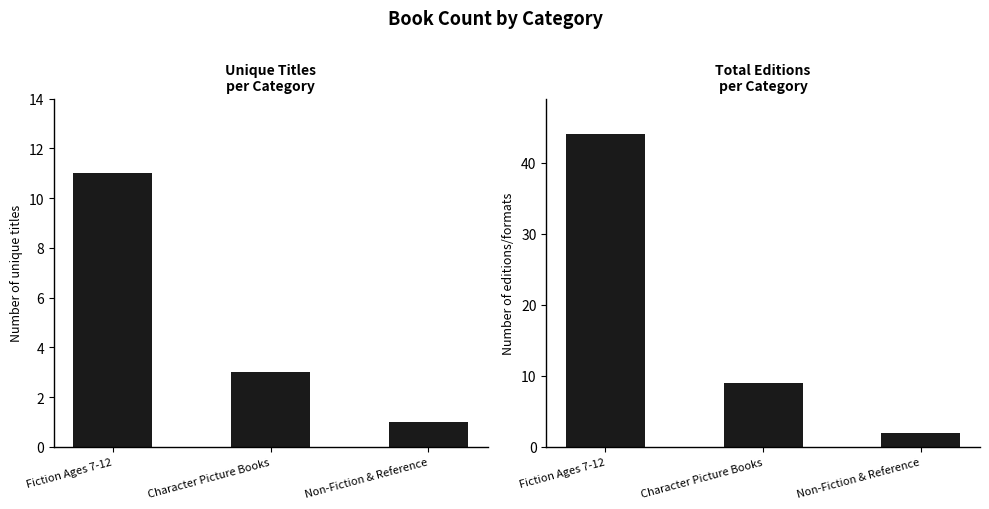

What is the approximate value at Character Picture Books, to the nearest 5?

10